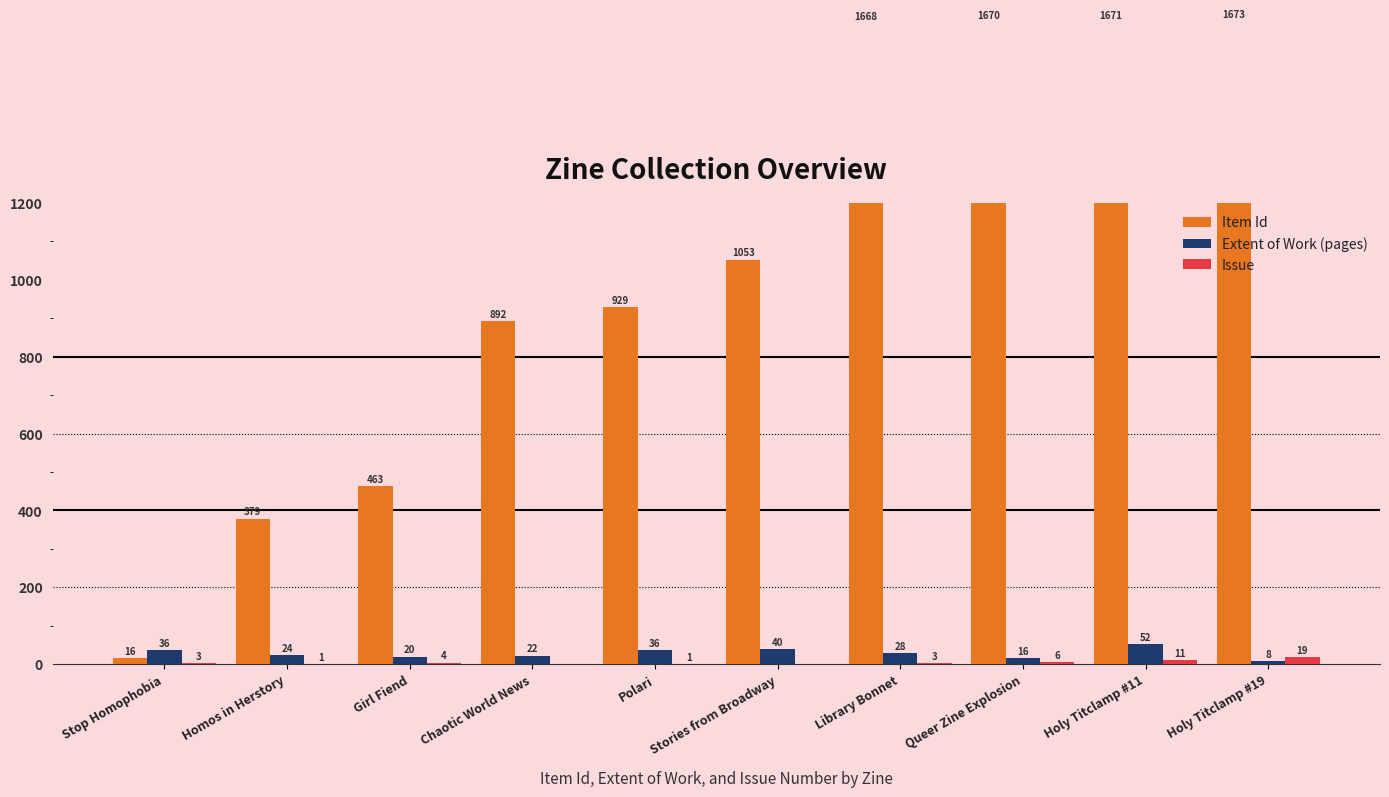

Reading right to left, extract all data points from this chart.

Item Id: 1673	1671	1670	1668	1053	929	892	463	379	16
Extent of Work (pages): 8	52	16	28	40	36	22	20	24	36
Issue: 19	11	6	3	0	1	0	4	1	3